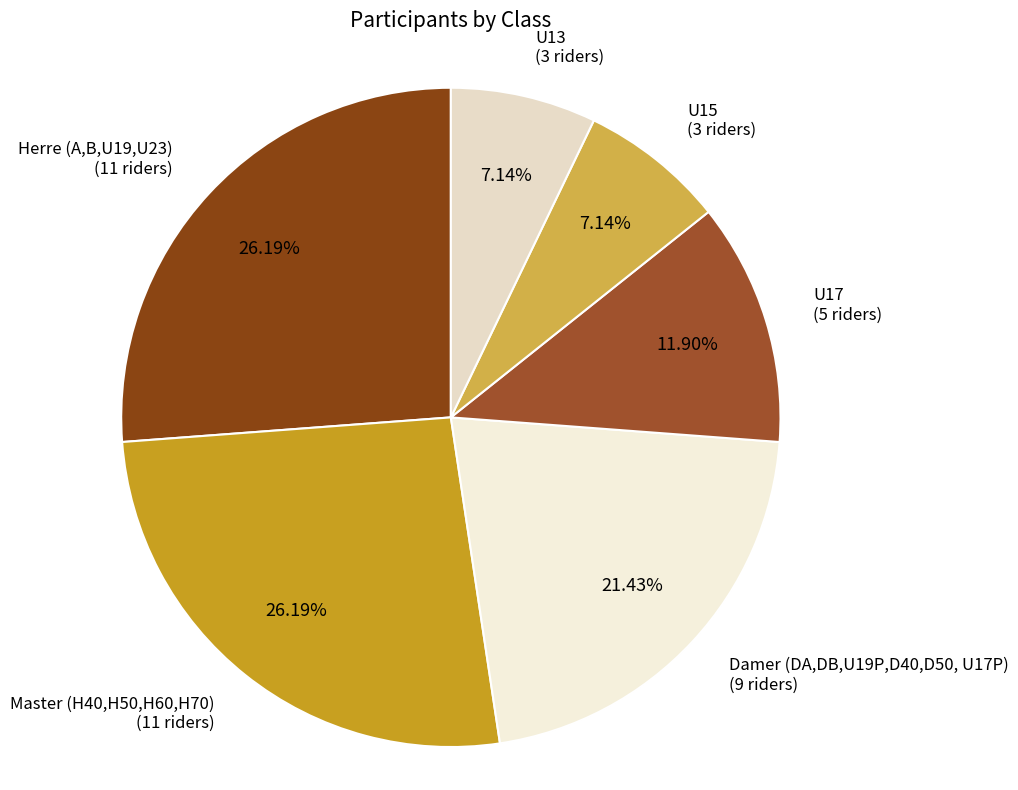

Which has a higher value, U13 or U17?

U17